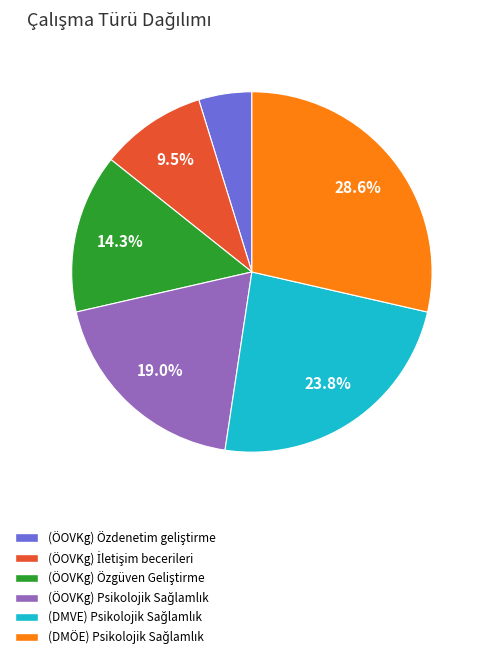

How many segments does this pie chart have?

6